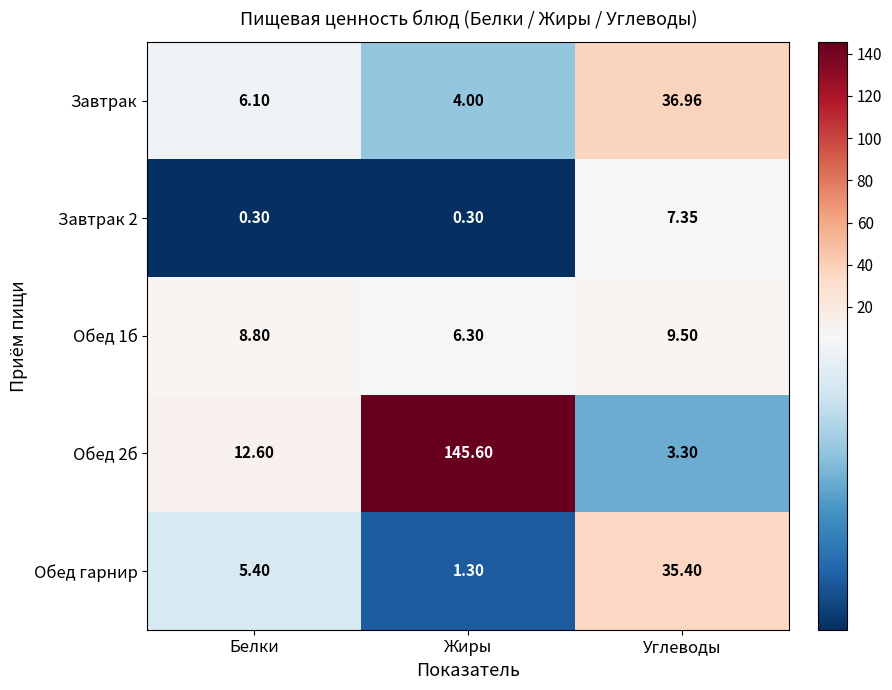

What is the minimum value shown in the chart?

0.3